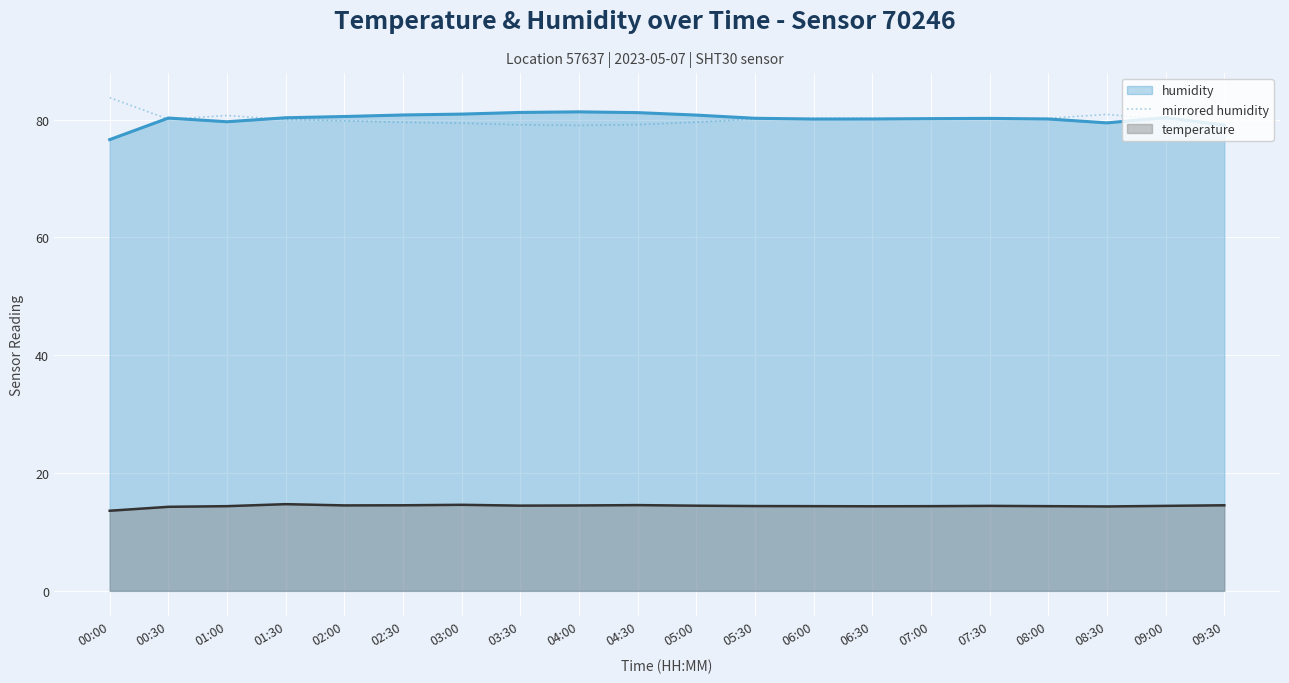

What is the label of the 4th point from the left?

01:30